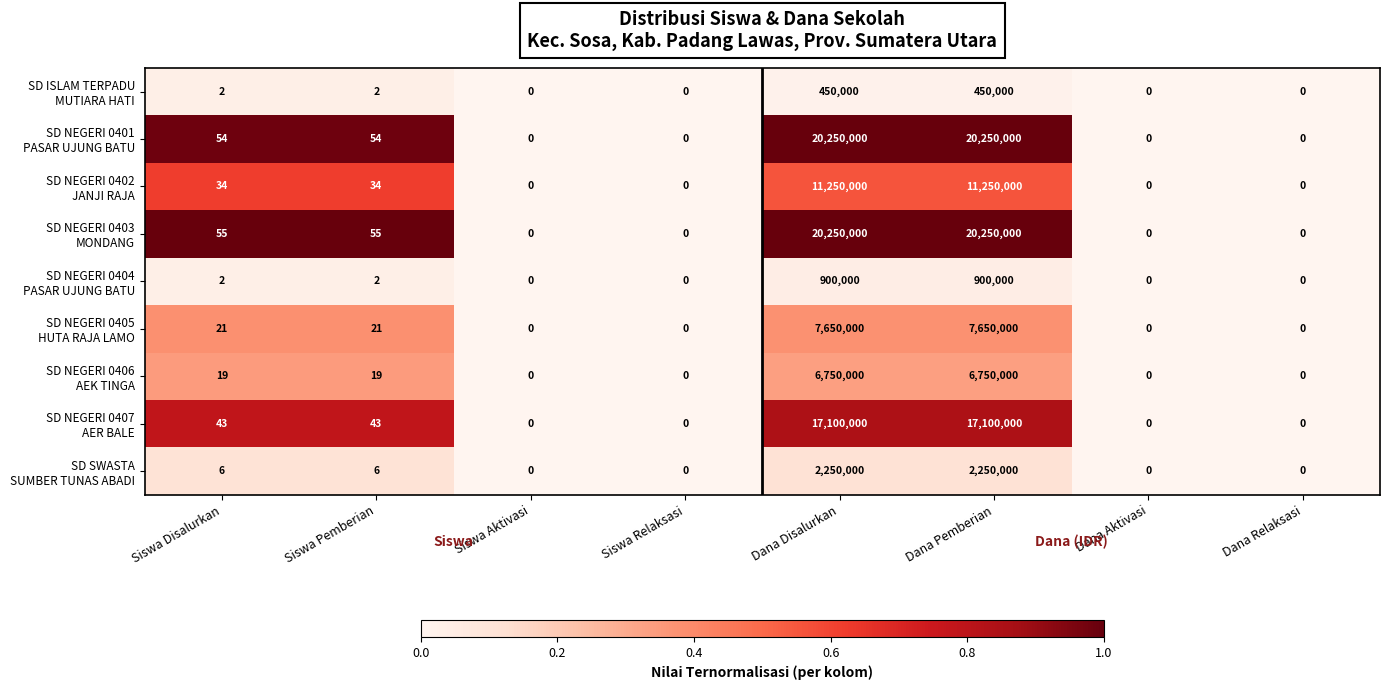

Which has a higher value, Dana Relaksasi or Dana Pemberian?

Dana Pemberian